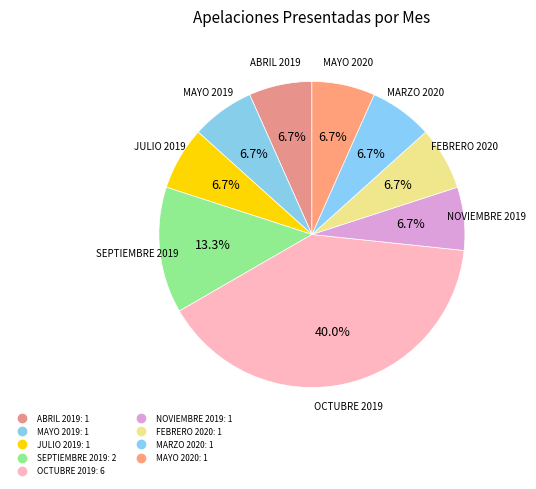

Is there a majority slice in this chart?

No